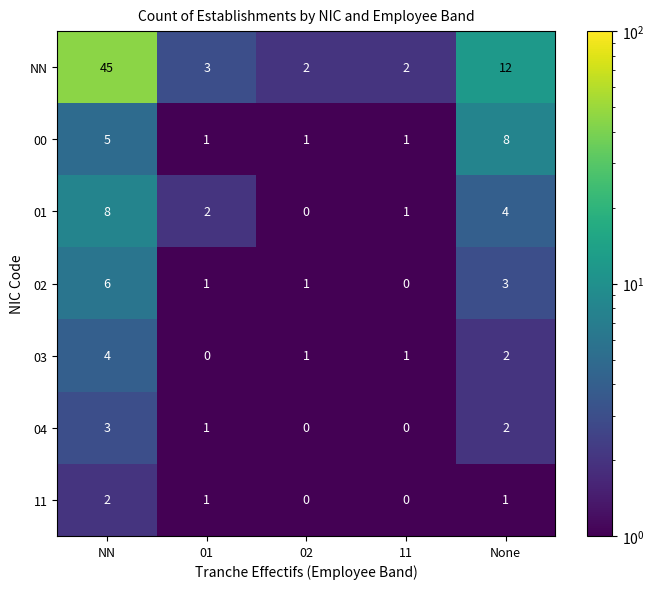

How many data points in 01 are less than 2?

2